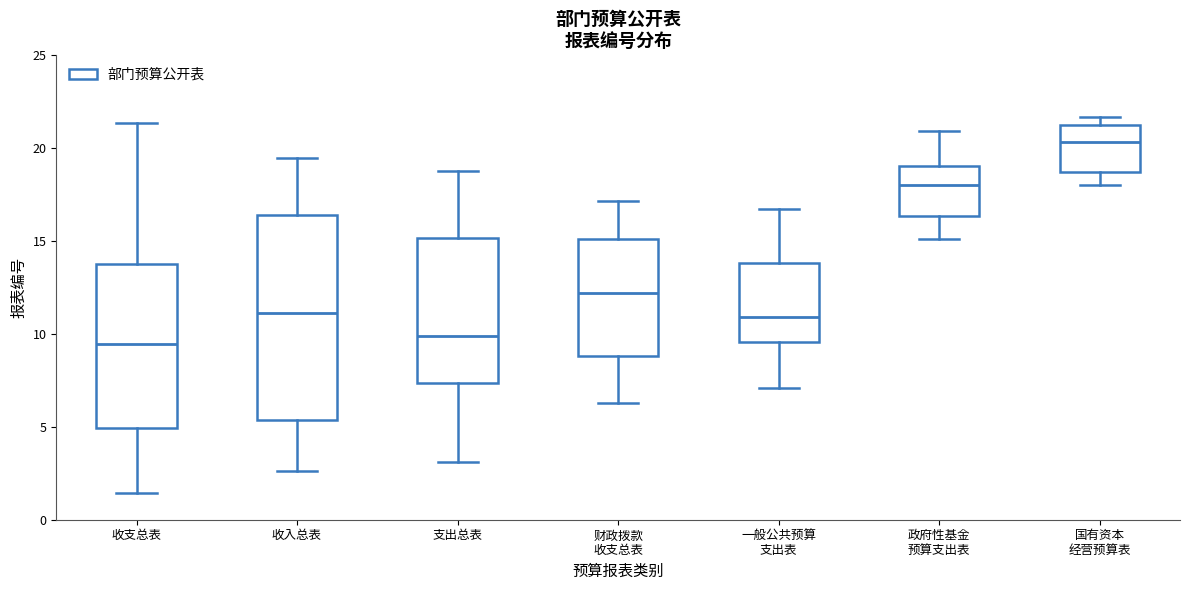

Comparing the boxes themselves (not the whiskers), which one is the tallest?

收入总表